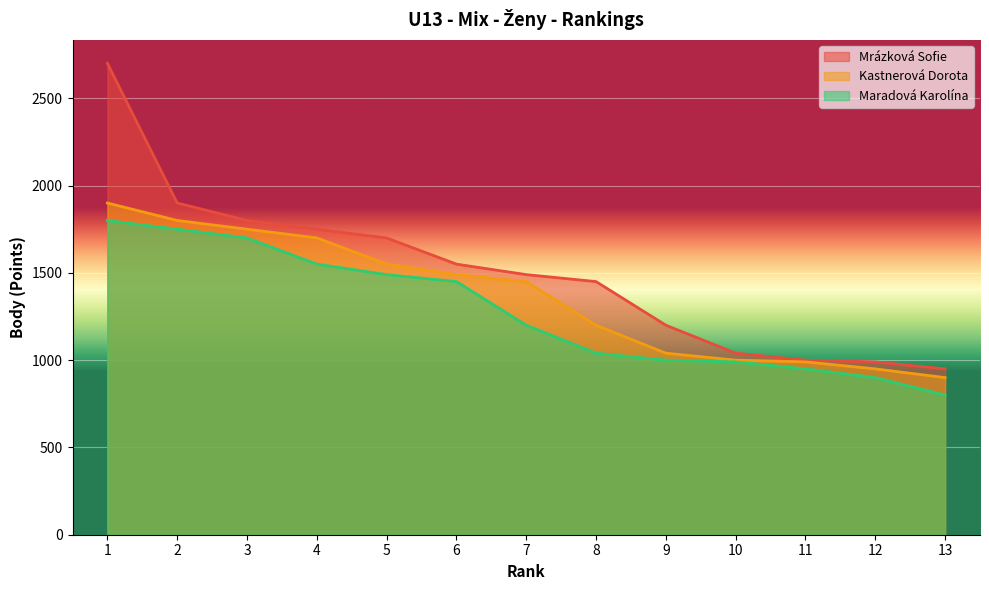

True or false: Maradová Karolína and Mrázková Sofie intersect in this chart.

False